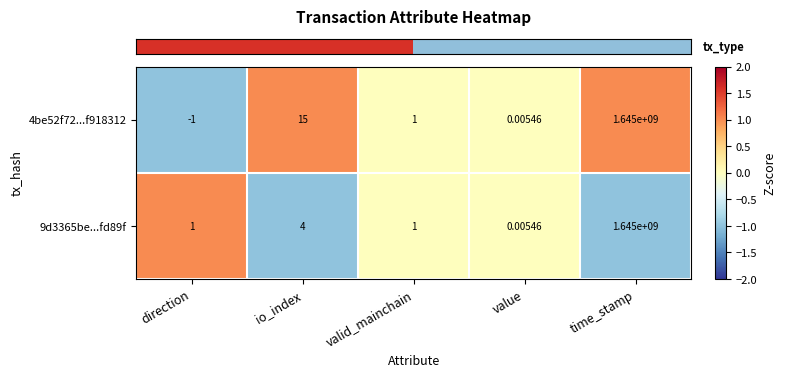

List the labels in order of 4be52f72...f918312 value, smallest first.

direction, value, valid_mainchain, io_index, time_stamp